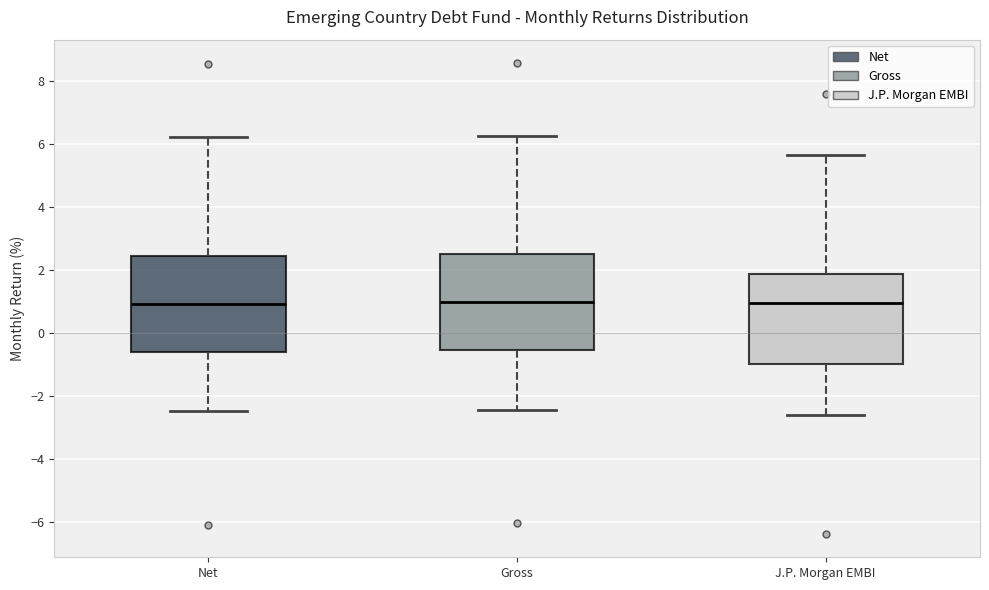

Where is the upper edge of the box for Gross on the y-axis? The values are not printed on the chart, so give them approximately, as read against the axis.

2.6